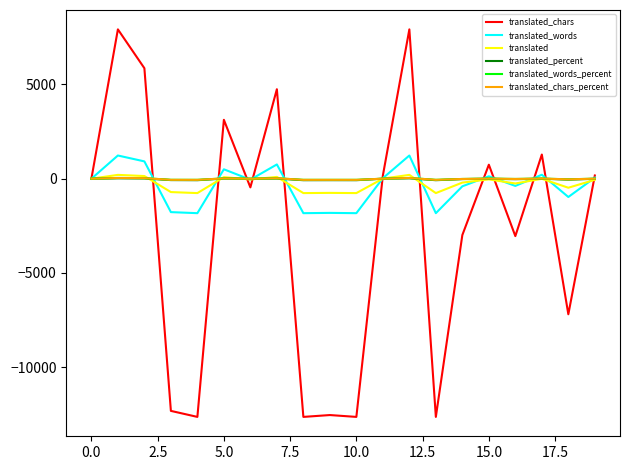

Which series has the widest spread of values?

translated_chars